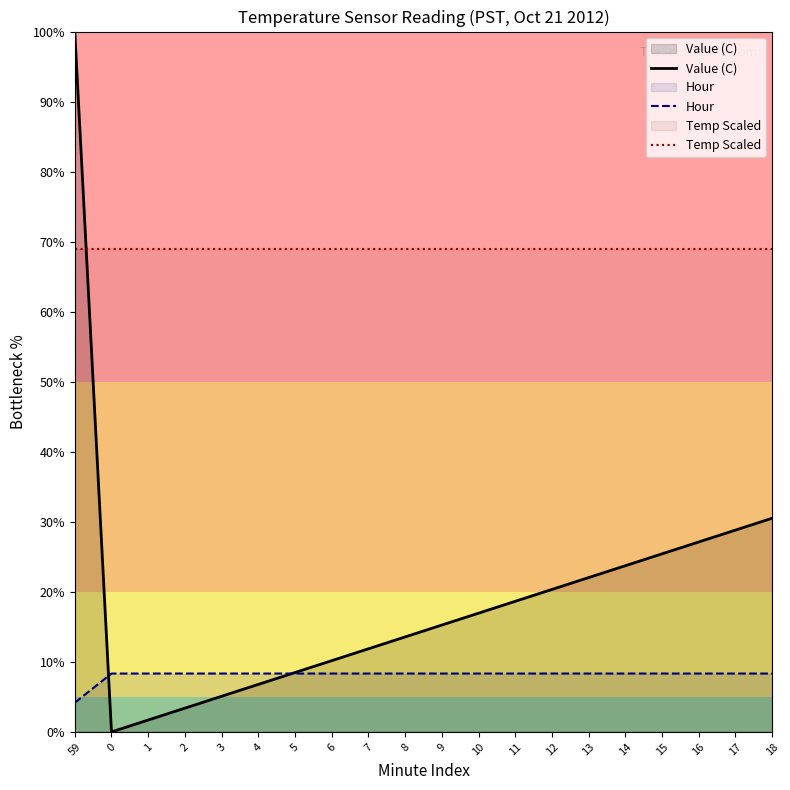

Where is Hour nearest to the value 6?

59